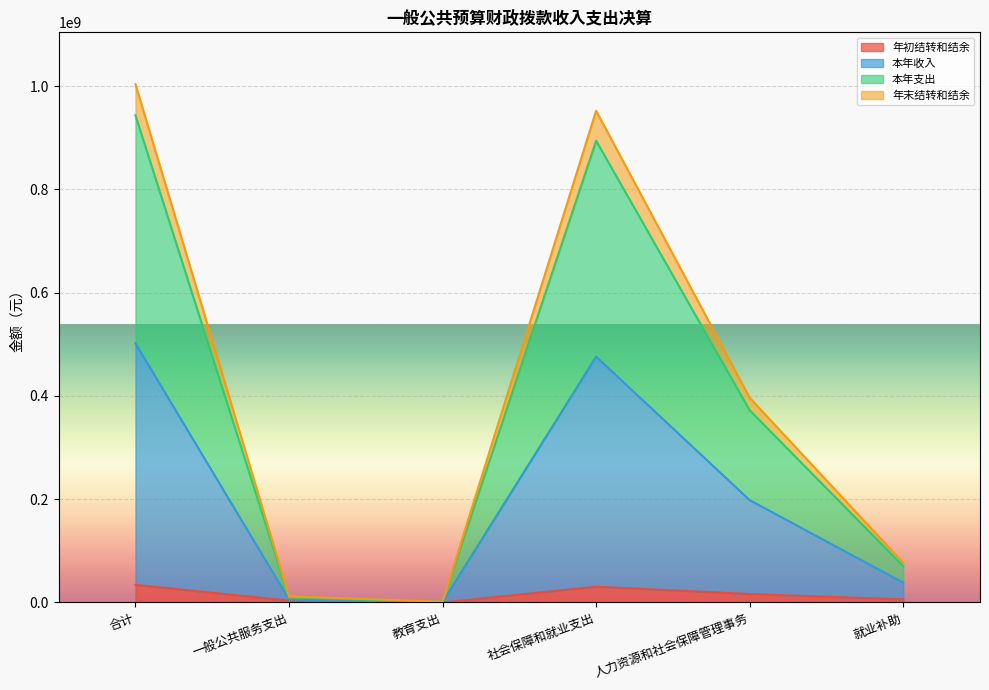

List the labels in order of 年末结转和结余 value, smallest first.

教育支出, 一般公共服务支出, 就业补助, 人力资源和社会保障管理事务, 社会保障和就业支出, 合计